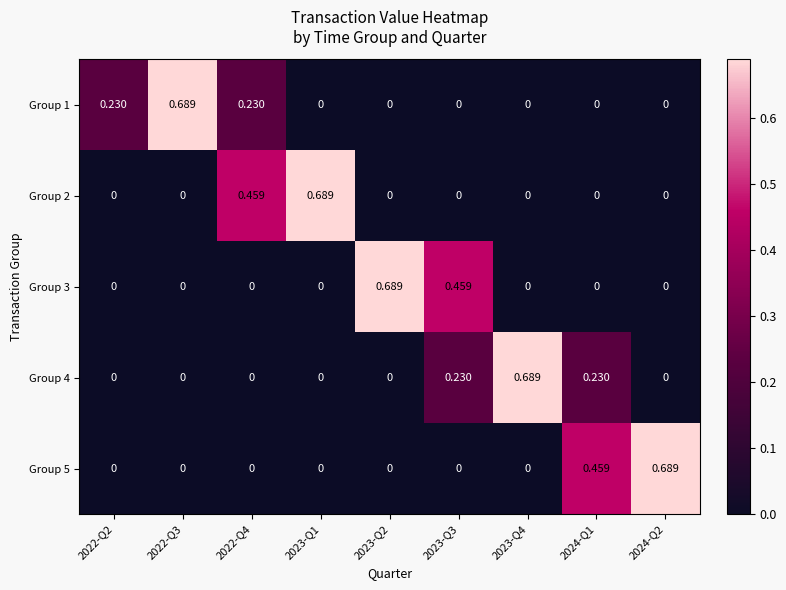

Is the value of Group 2 at 2022-Q2 greater than the value of Group 4 at 2023-Q4?

No